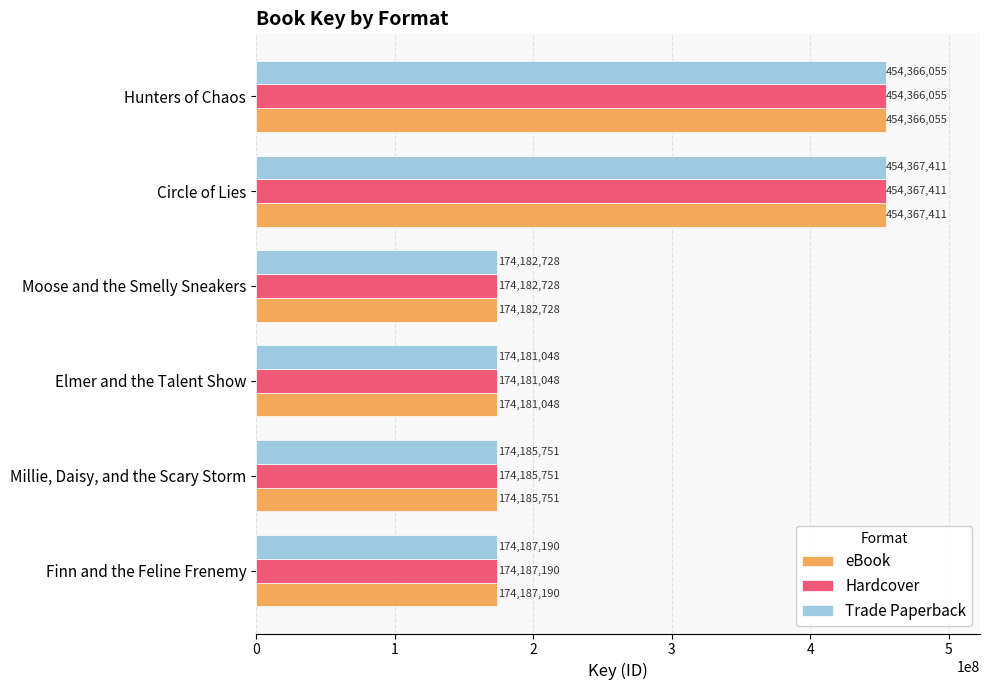

What is the average value of the Hardcover series?

267578364